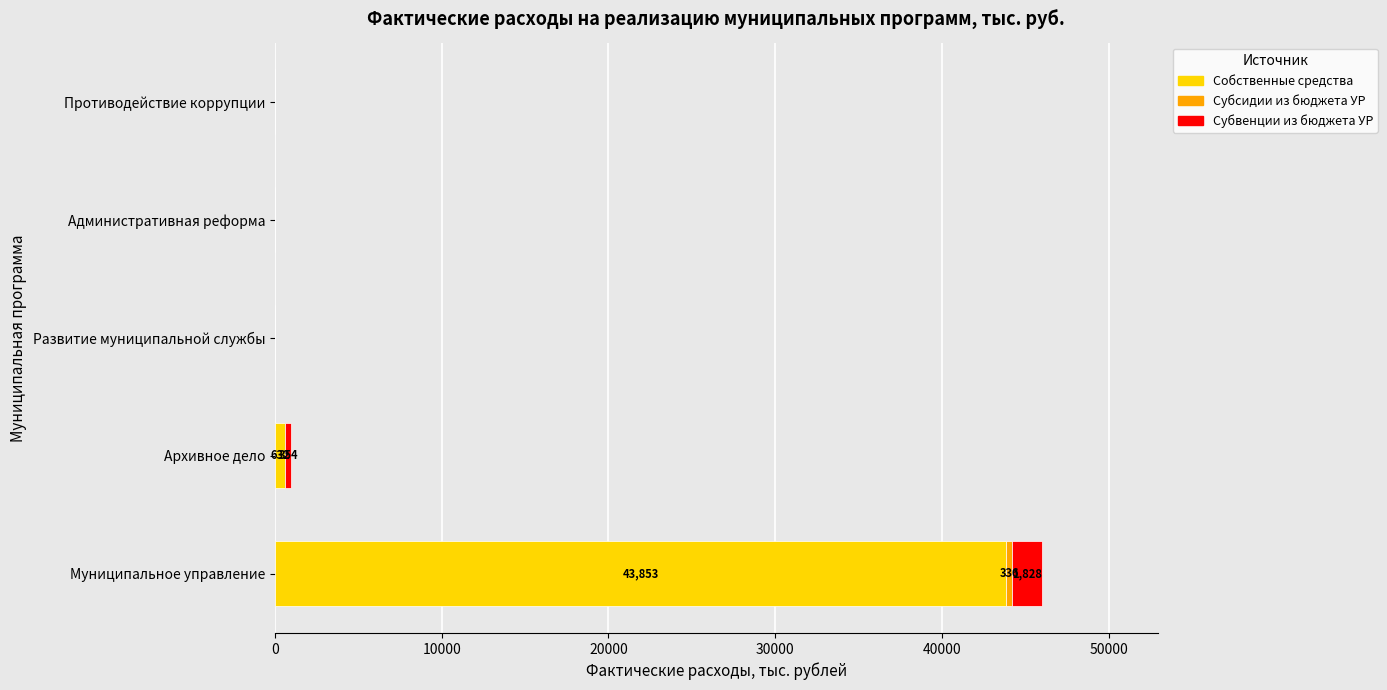

At which category is the sum across all series the highest?

Муниципальное управление